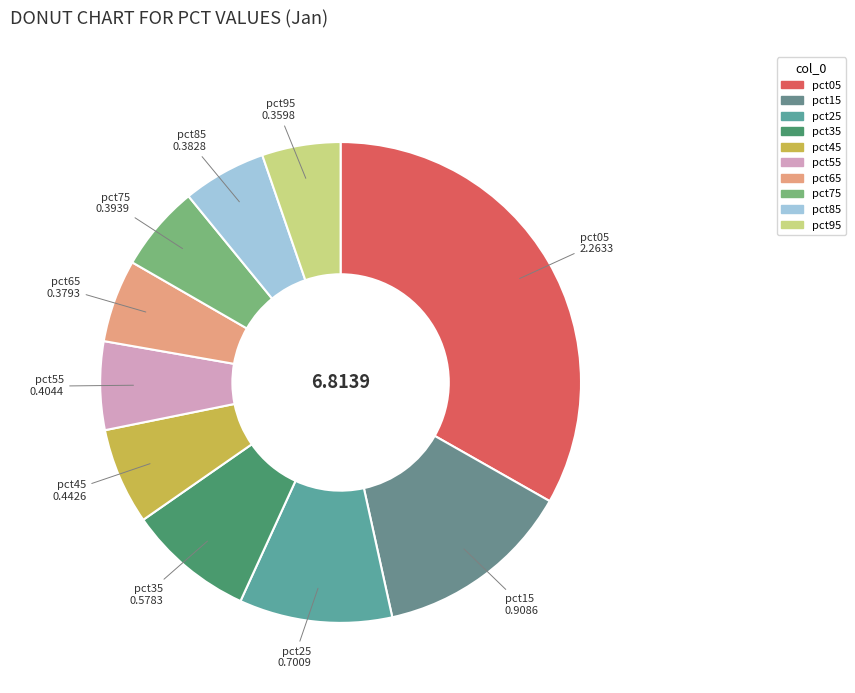

The pct75 slice represents 6% of the pie. True or false?

True